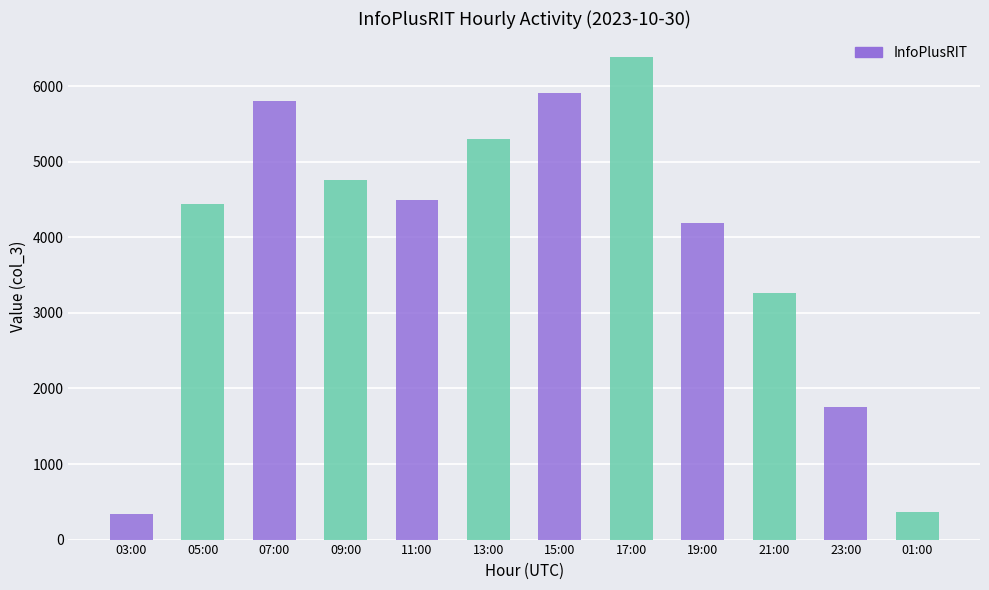

What is the greatest value displayed?

6383